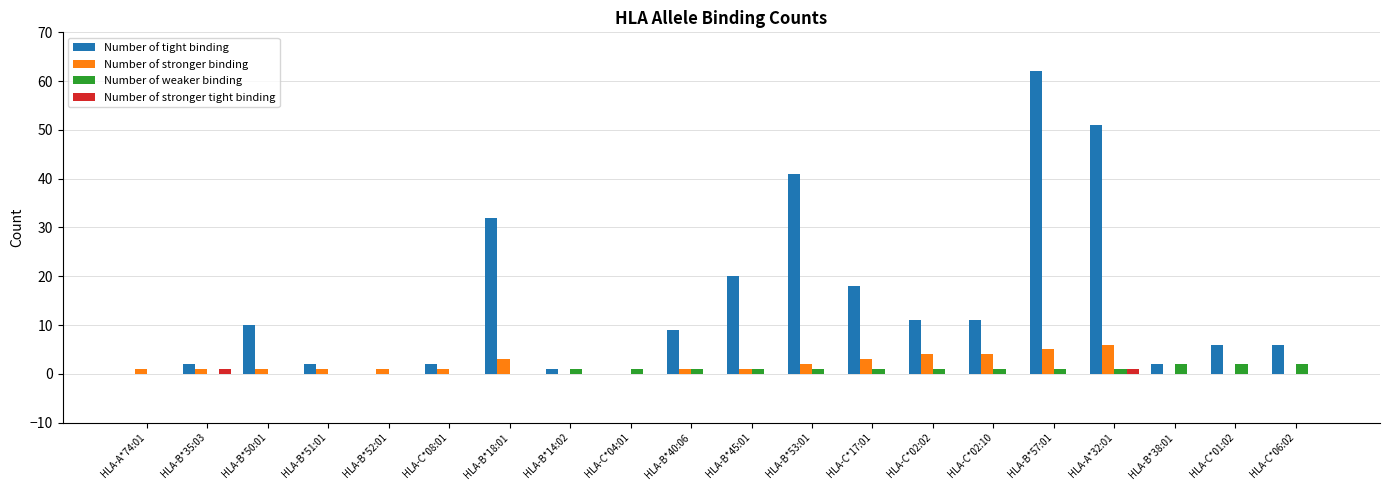

Between HLA-B*50:01 and HLA-B*18:01, which series saw the biggest shift?

Number of tight binding